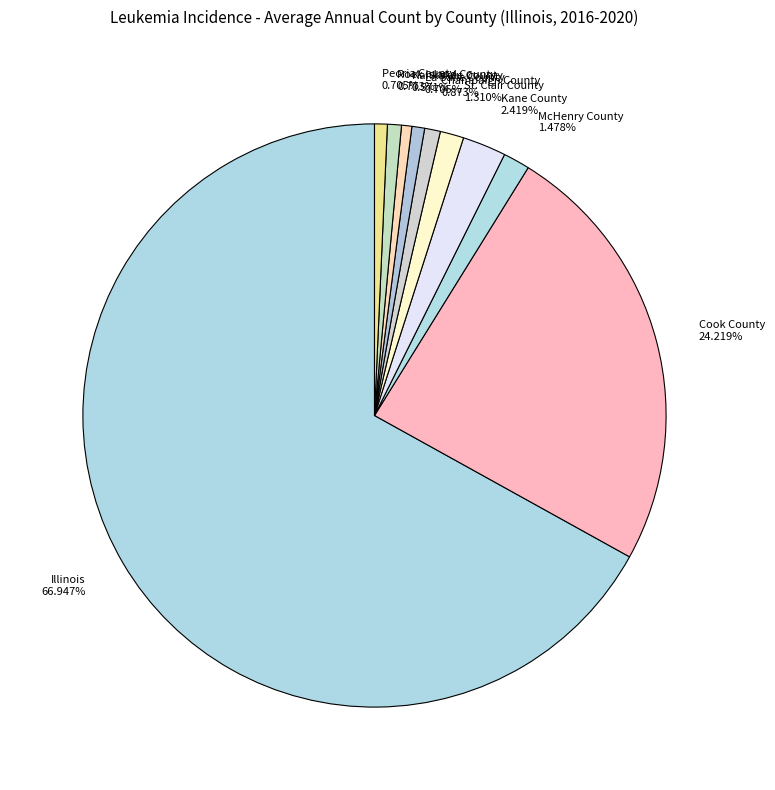

Does Illinois represent more than half of the total?

Yes